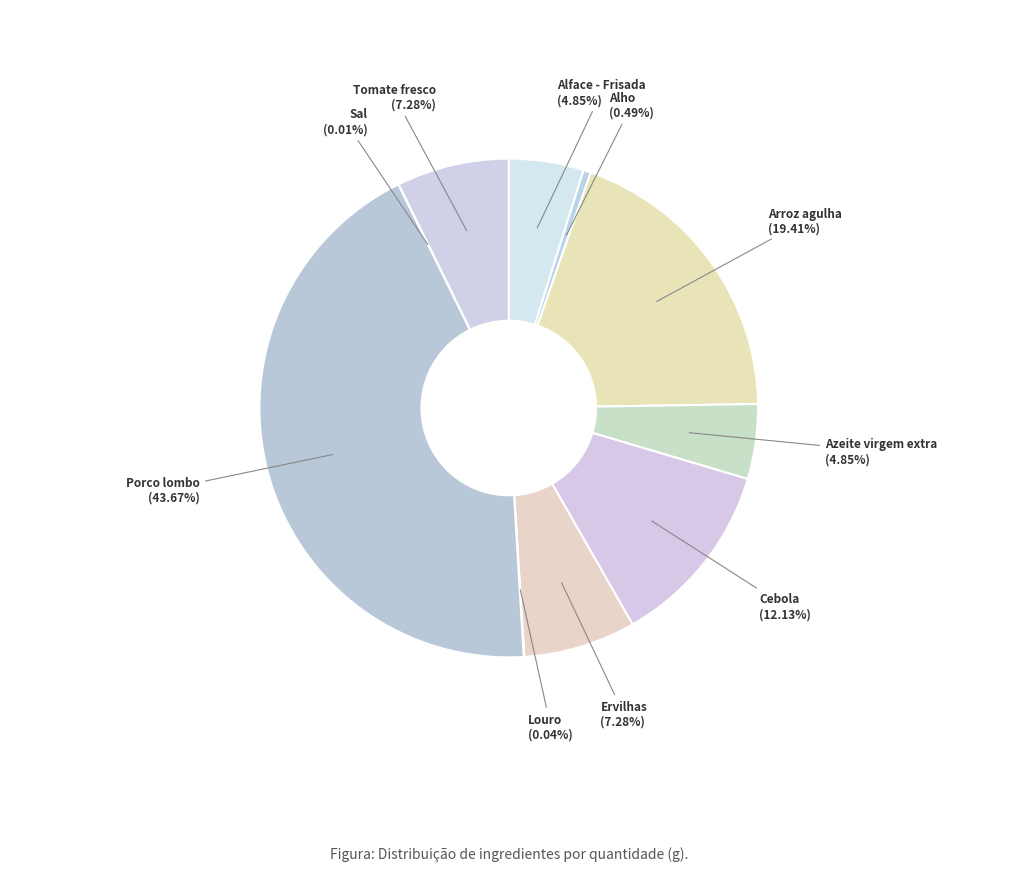

Do Porco lombo and Alface - Frisada together represent more than half of the pie?

No